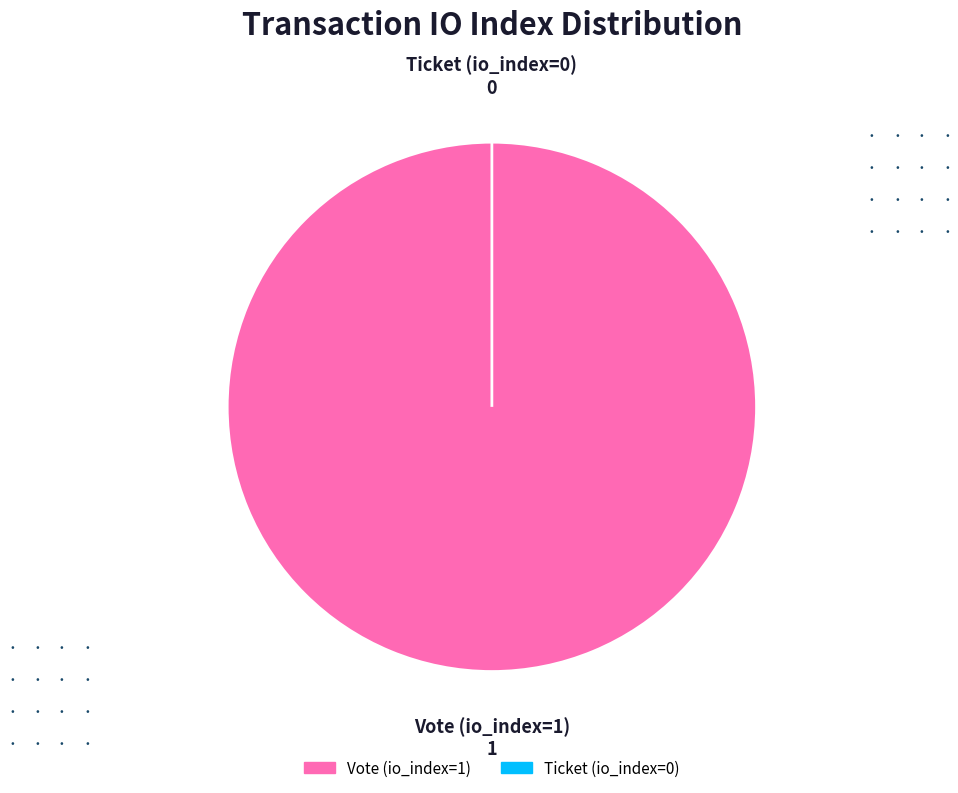

Count the number of slices in the pie.

2